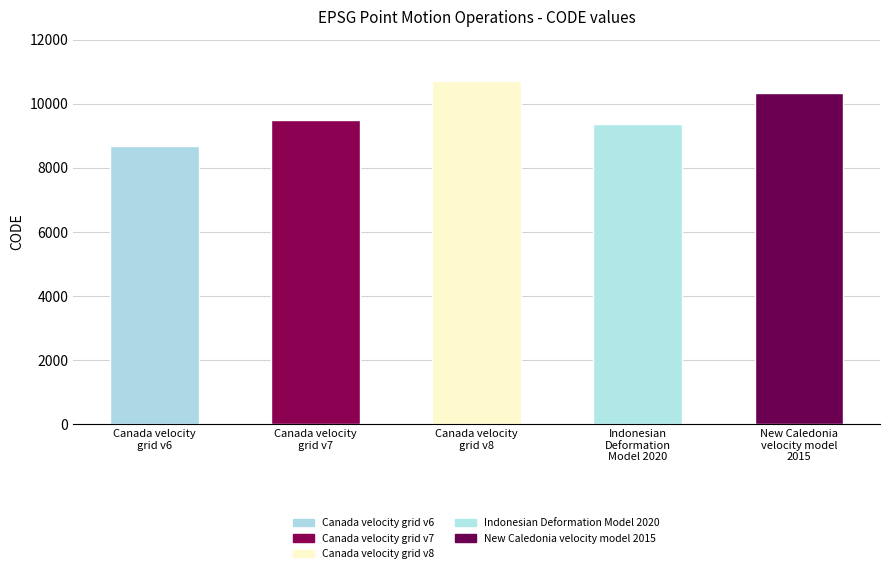

How many distinct data groups are displayed?

1